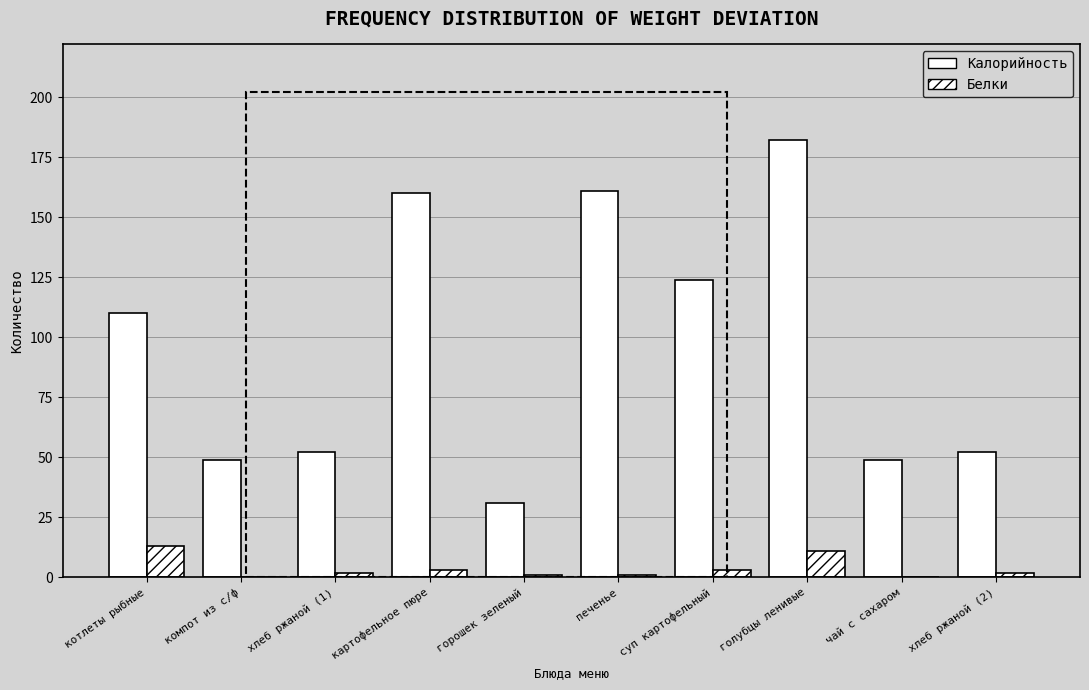

How many data points does each series have?

10